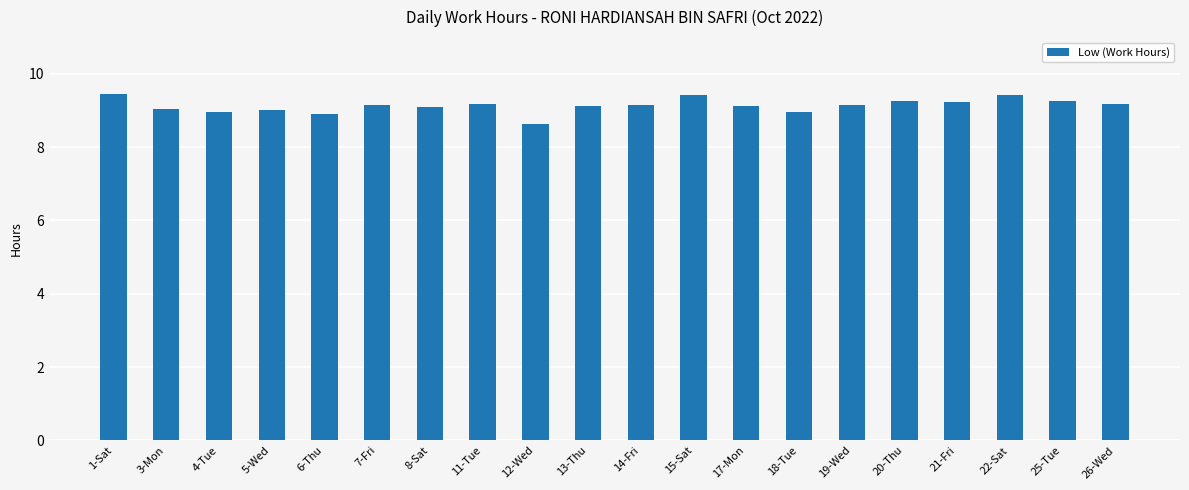

At which label does the data first exceed 9?

1-Sat